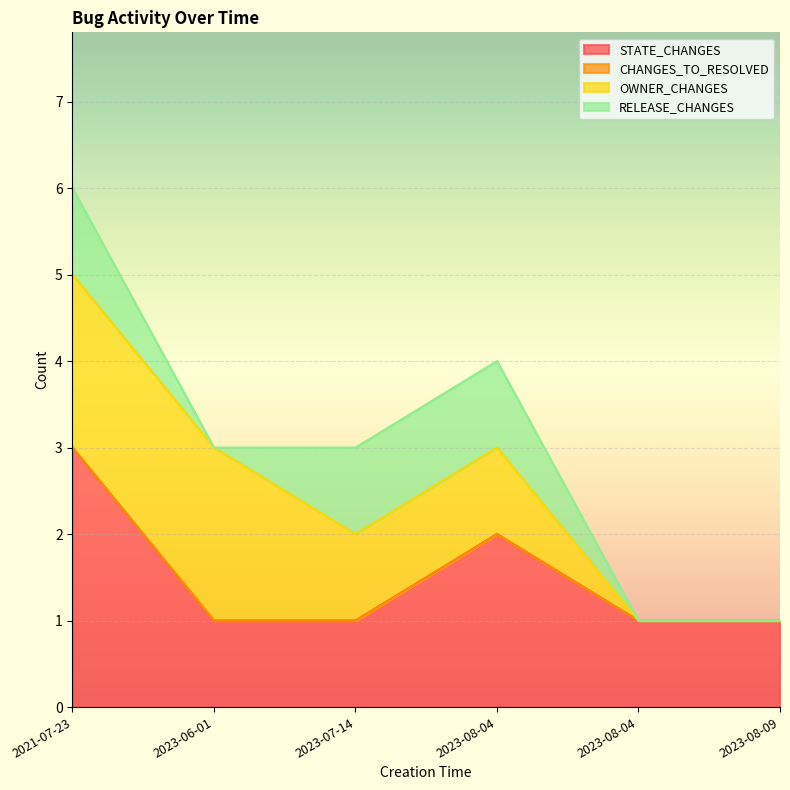

Reading left to right, extract all data points from this chart.

STATE_CHANGES: 3	1	1	2	1	1
CHANGES_TO_RESOLVED: 0	0	0	0	0	0
OWNER_CHANGES: 2	2	1	1	0	0
RELEASE_CHANGES: 1	0	1	1	0	0